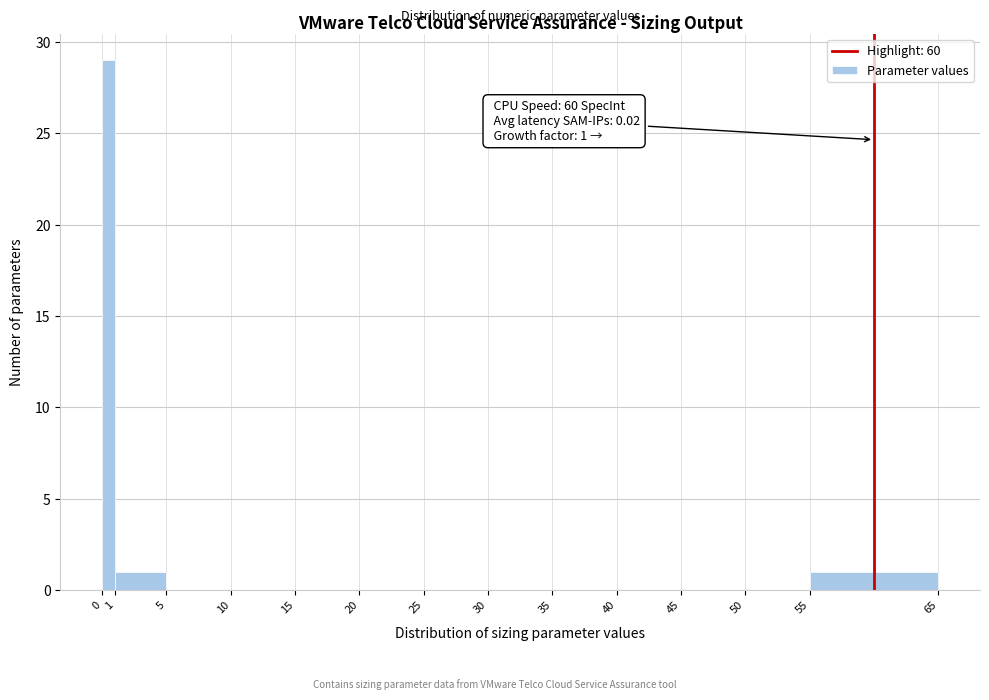

Over which range of the x-axis is the bar tallest?

0 to 1